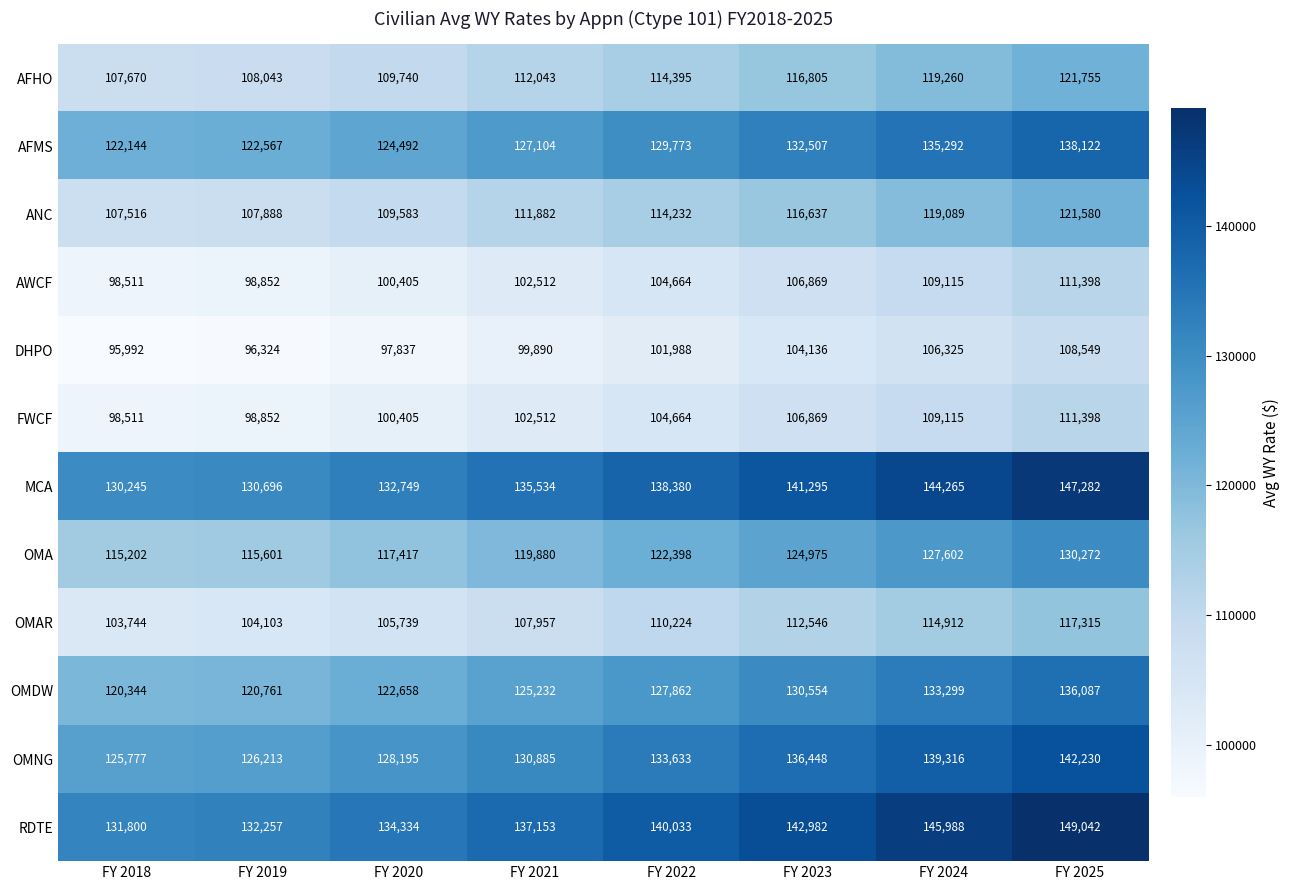

Which label corresponds to the largest value in the chart?

FY 2025